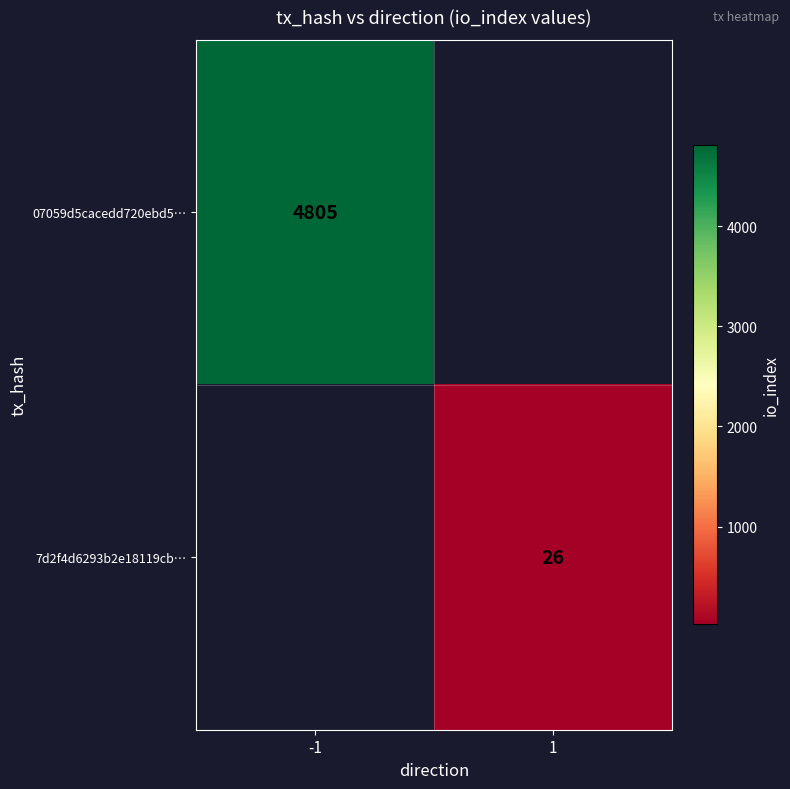

How many categories are shown in the chart?

2